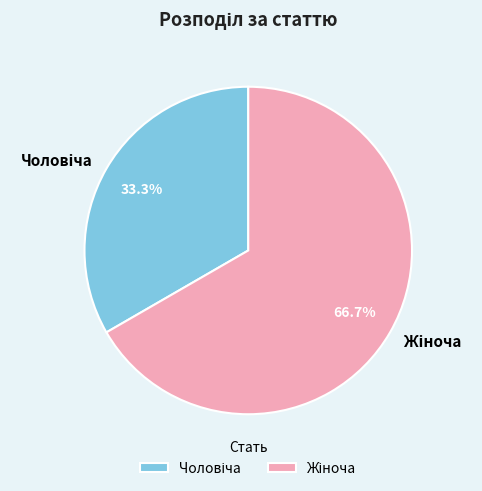

Is there any slice that represents more than half of the pie?

Yes